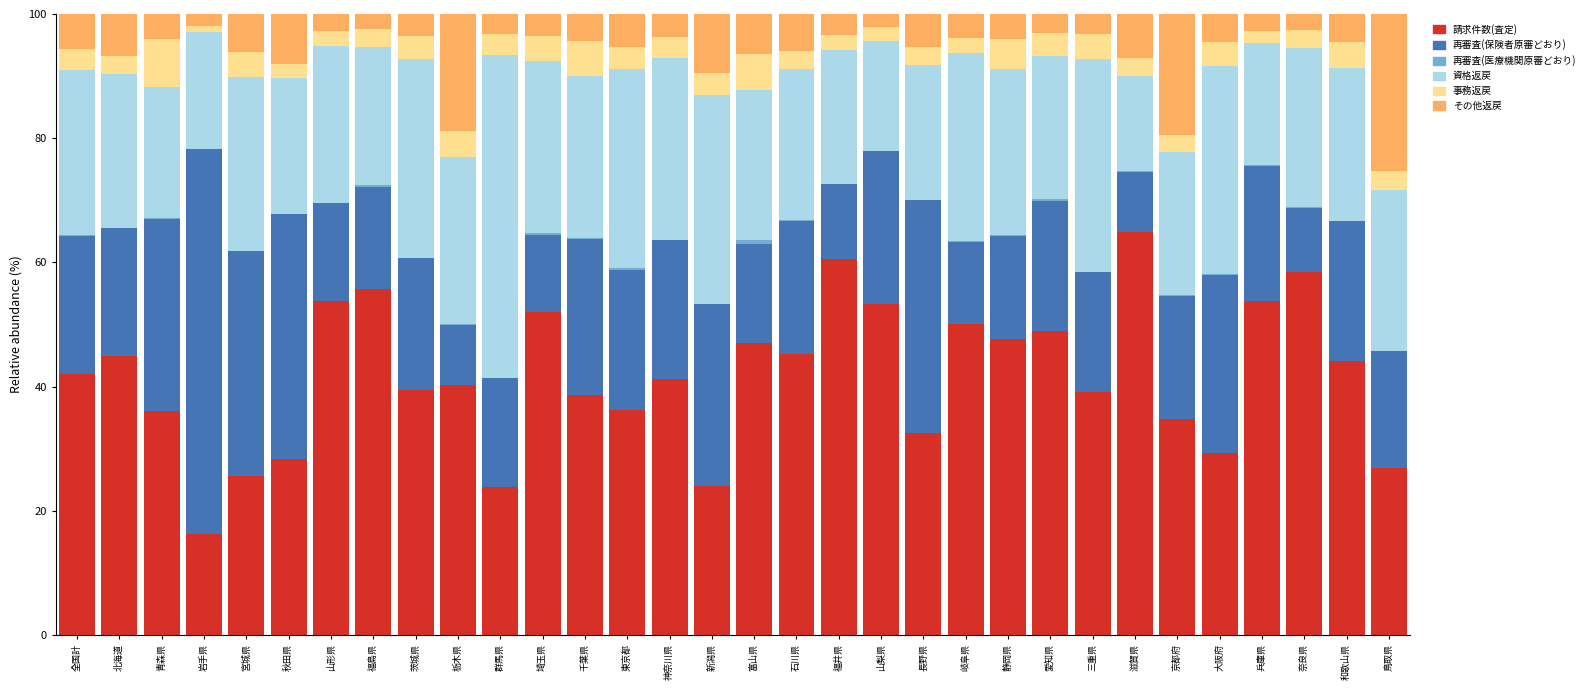

At which label does 請求件数(査定) reach its peak?

滋賀県